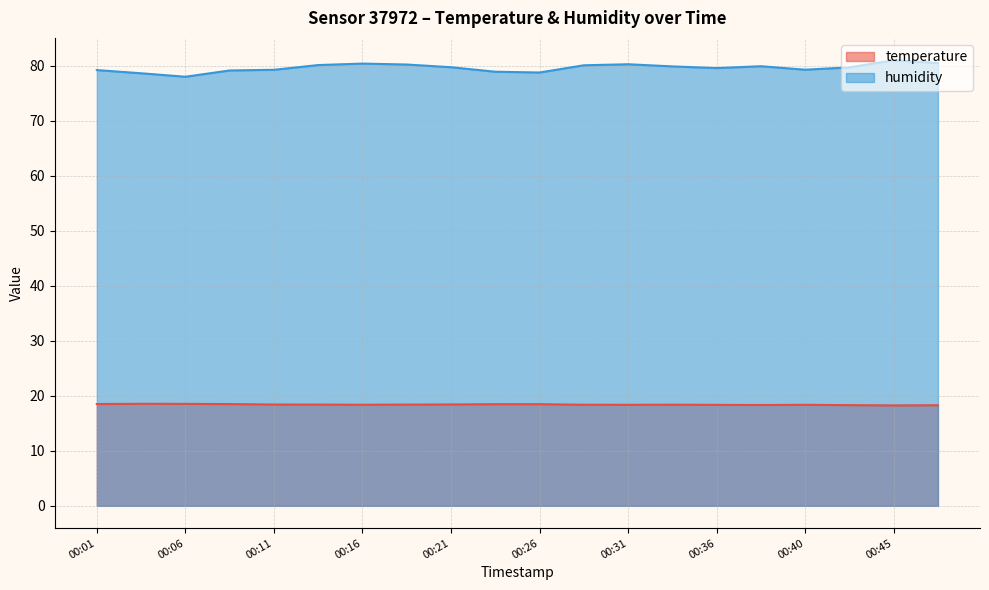

What is the average value of the temperature series?

18.4